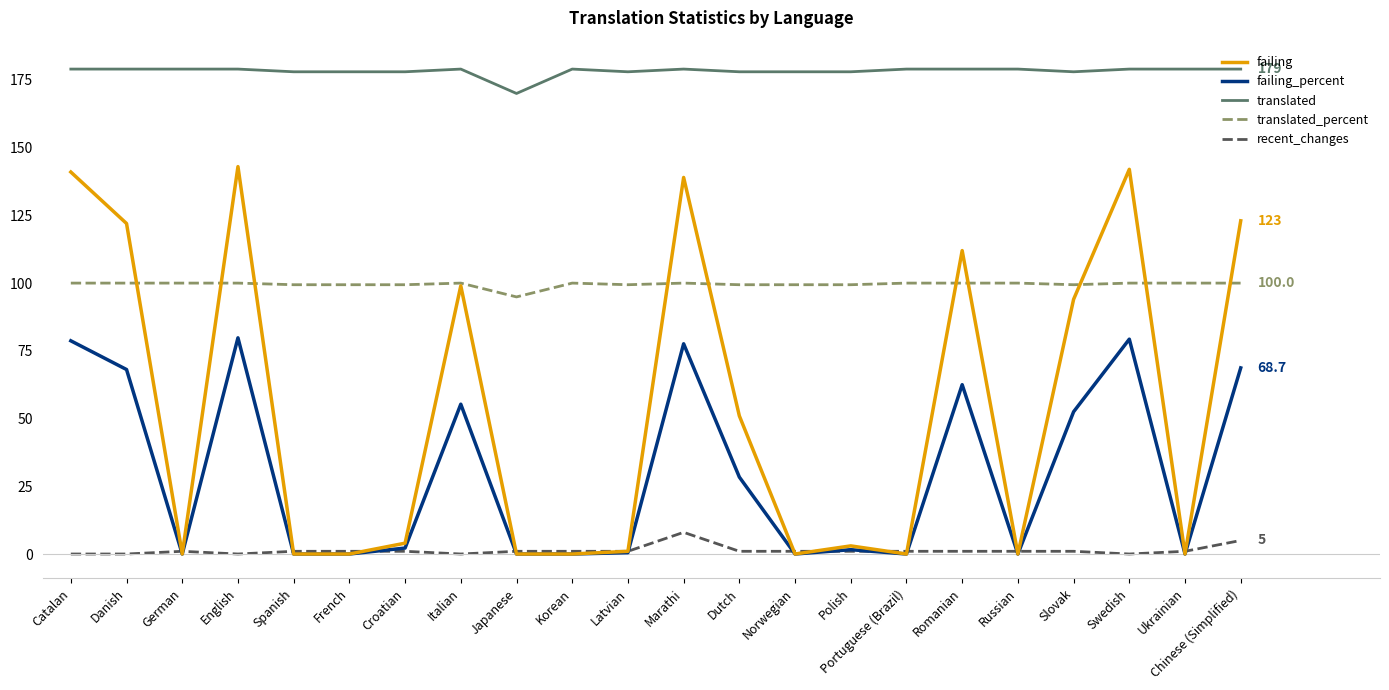

What is the maximum value shown in the chart?

179.0